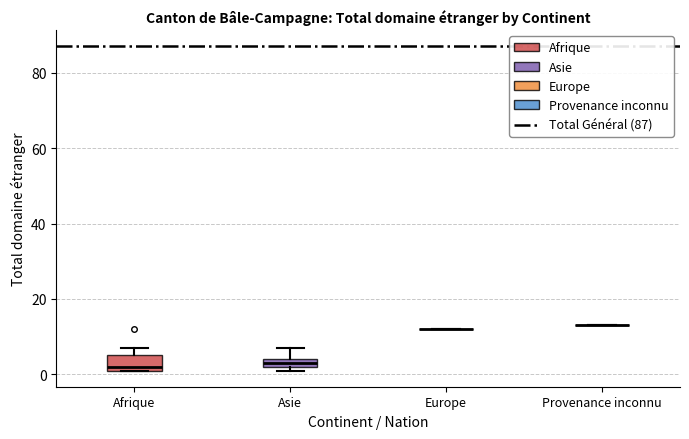

Comparing the boxes themselves (not the whiskers), which one is the tallest?

Afrique